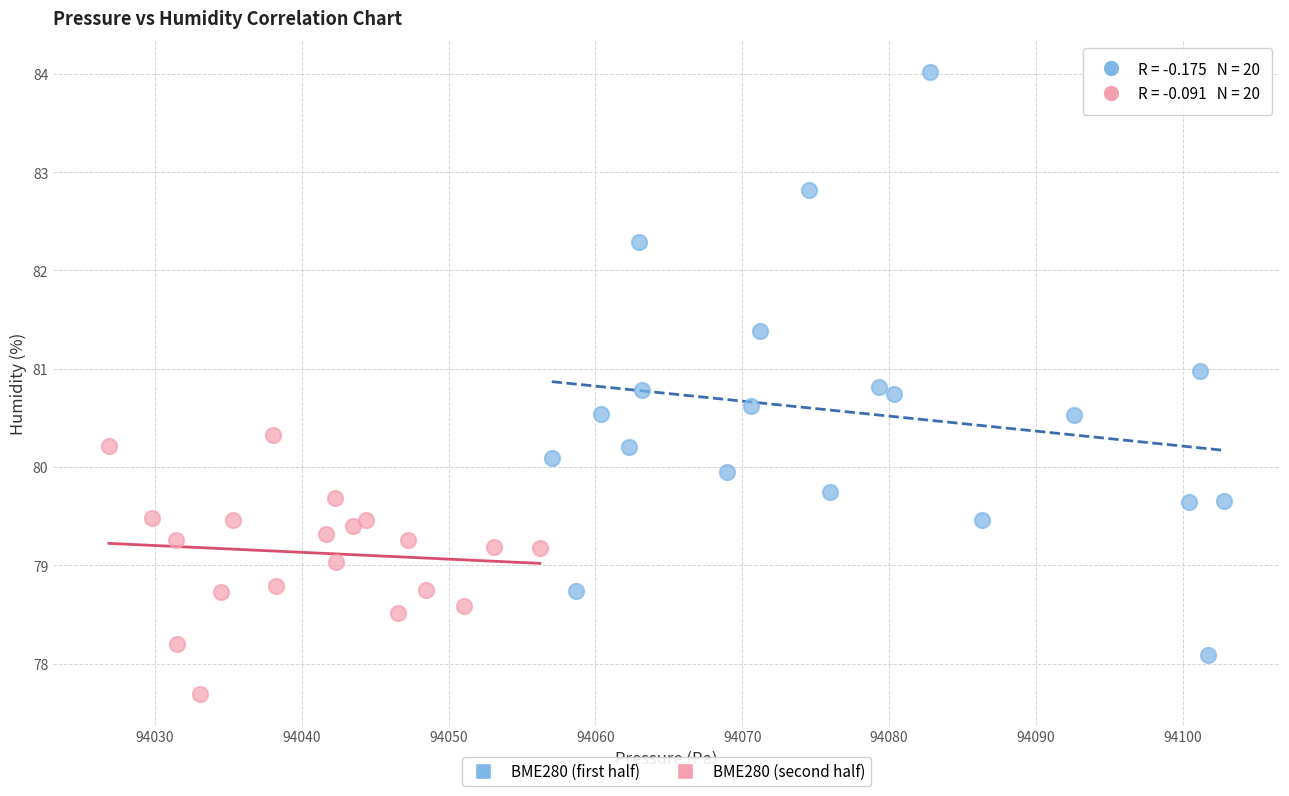

Which series reaches the maximum Y coordinate?

BME280 (first half)